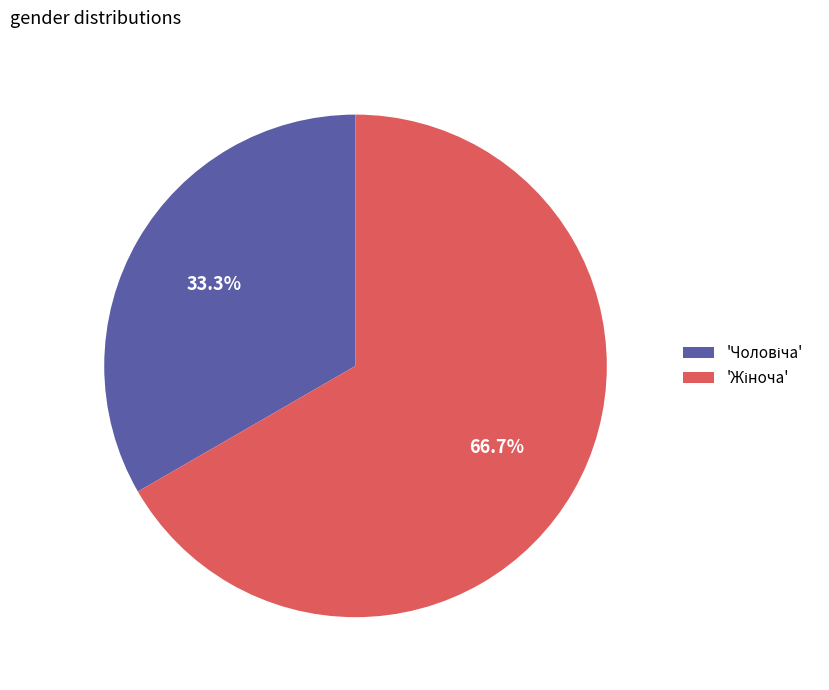

Does any single category account for the majority?

Yes